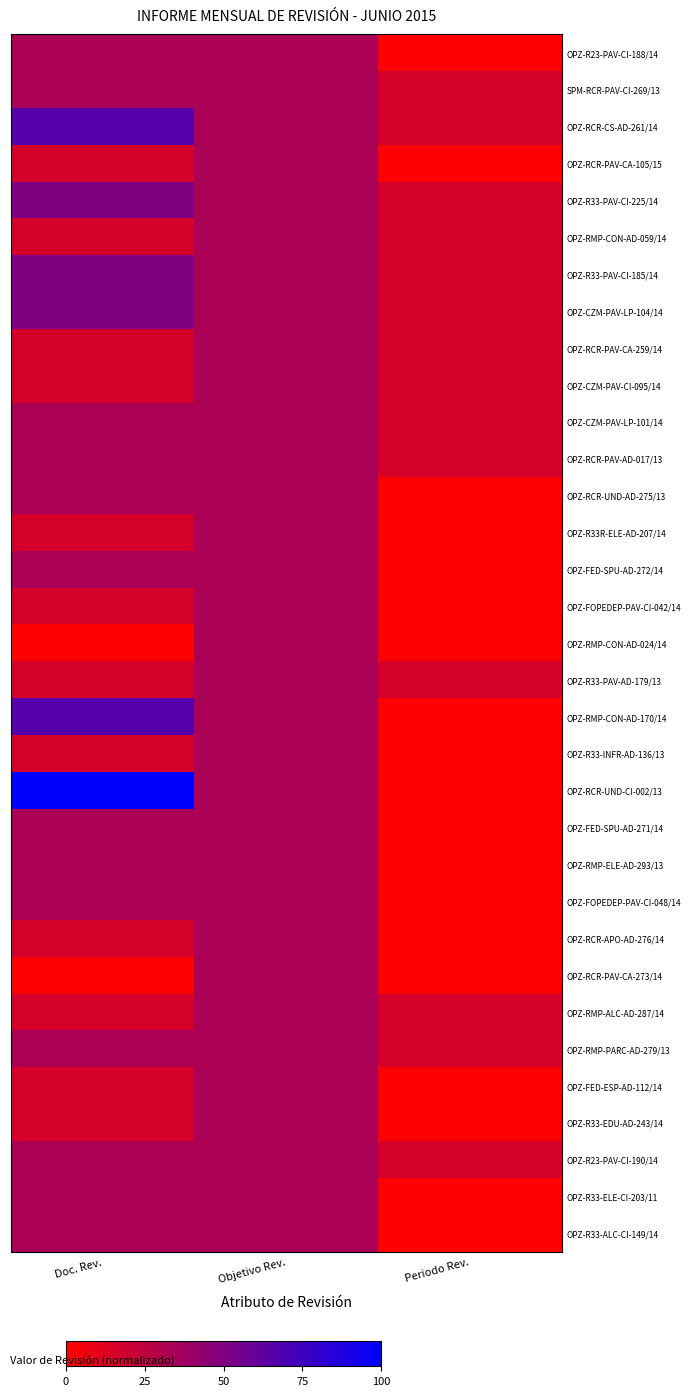

Reading left to right, transcribe all the data shown in this chart.

OPZ-R23-PAV-CI-188/14: Doc. Rev.=33.3	Objetivo Rev.=33.3	Periodo Rev.=0.0
SPM-RCR-PAV-CI-269/13: Doc. Rev.=33.3	Objetivo Rev.=33.3	Periodo Rev.=16.7
OPZ-RCR-CS-AD-261/14: Doc. Rev.=66.7	Objetivo Rev.=33.3	Periodo Rev.=16.7
OPZ-RCR-PAV-CA-105/15: Doc. Rev.=16.7	Objetivo Rev.=33.3	Periodo Rev.=0.0
OPZ-R33-PAV-CI-225/14: Doc. Rev.=50.0	Objetivo Rev.=33.3	Periodo Rev.=16.7
OPZ-RMP-CON-AD-059/14: Doc. Rev.=16.7	Objetivo Rev.=33.3	Periodo Rev.=16.7
OPZ-R33-PAV-CI-185/14: Doc. Rev.=50.0	Objetivo Rev.=33.3	Periodo Rev.=16.7
OPZ-CZM-PAV-LP-104/14: Doc. Rev.=50.0	Objetivo Rev.=33.3	Periodo Rev.=16.7
OPZ-RCR-PAV-CA-259/14: Doc. Rev.=16.7	Objetivo Rev.=33.3	Periodo Rev.=16.7
OPZ-CZM-PAV-CI-095/14: Doc. Rev.=16.7	Objetivo Rev.=33.3	Periodo Rev.=16.7
OPZ-CZM-PAV-LP-101/14: Doc. Rev.=33.3	Objetivo Rev.=33.3	Periodo Rev.=16.7
OPZ-RCR-PAV-AD-017/13: Doc. Rev.=33.3	Objetivo Rev.=33.3	Periodo Rev.=16.7
OPZ-RCR-UND-AD-275/13: Doc. Rev.=33.3	Objetivo Rev.=33.3	Periodo Rev.=0.0
OPZ-R33R-ELE-AD-207/14: Doc. Rev.=16.7	Objetivo Rev.=33.3	Periodo Rev.=0.0
OPZ-FED-SPU-AD-272/14: Doc. Rev.=33.3	Objetivo Rev.=33.3	Periodo Rev.=0.0
OPZ-FOPEDEP-PAV-CI-042/14: Doc. Rev.=16.7	Objetivo Rev.=33.3	Periodo Rev.=0.0
OPZ-RMP-CON-AD-024/14: Doc. Rev.=0.0	Objetivo Rev.=33.3	Periodo Rev.=0.0
OPZ-R33-PAV-AD-179/13: Doc. Rev.=16.7	Objetivo Rev.=33.3	Periodo Rev.=16.7
OPZ-RMP-CON-AD-170/14: Doc. Rev.=66.7	Objetivo Rev.=33.3	Periodo Rev.=0.0
OPZ-R33-INFR-AD-136/13: Doc. Rev.=16.7	Objetivo Rev.=33.3	Periodo Rev.=0.0
OPZ-RCR-UND-CI-002/13: Doc. Rev.=100.0	Objetivo Rev.=33.3	Periodo Rev.=0.0
OPZ-FED-SPU-AD-271/14: Doc. Rev.=33.3	Objetivo Rev.=33.3	Periodo Rev.=0.0
OPZ-RMP-ELE-AD-293/13: Doc. Rev.=33.3	Objetivo Rev.=33.3	Periodo Rev.=0.0
OPZ-FOPEDEP-PAV-CI-048/14: Doc. Rev.=33.3	Objetivo Rev.=33.3	Periodo Rev.=0.0
OPZ-RCR-APO-AD-276/14: Doc. Rev.=16.7	Objetivo Rev.=33.3	Periodo Rev.=0.0
OPZ-RCR-PAV-CA-273/14: Doc. Rev.=0.0	Objetivo Rev.=33.3	Periodo Rev.=0.0
OPZ-RMP-ALC-AD-287/14: Doc. Rev.=16.7	Objetivo Rev.=33.3	Periodo Rev.=16.7
OPZ-RMP-PARC-AD-279/13: Doc. Rev.=33.3	Objetivo Rev.=33.3	Periodo Rev.=16.7
OPZ-FED-ESP-AD-112/14: Doc. Rev.=16.7	Objetivo Rev.=33.3	Periodo Rev.=0.0
OPZ-R33-EDU-AD-243/14: Doc. Rev.=16.7	Objetivo Rev.=33.3	Periodo Rev.=0.0
OPZ-R23-PAV-CI-190/14: Doc. Rev.=33.3	Objetivo Rev.=33.3	Periodo Rev.=16.7
OPZ-R33-ELE-CI-203/11: Doc. Rev.=33.3	Objetivo Rev.=33.3	Periodo Rev.=0.0
OPZ-R33-ALC-CI-149/14: Doc. Rev.=33.3	Objetivo Rev.=33.3	Periodo Rev.=0.0